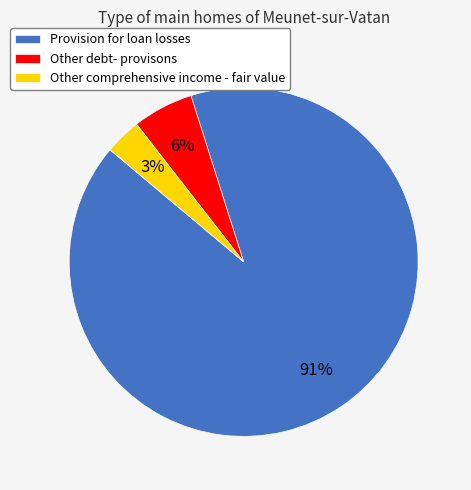

Do Provision for loan losses and Other debt- provisons together represent more than half of the pie?

Yes